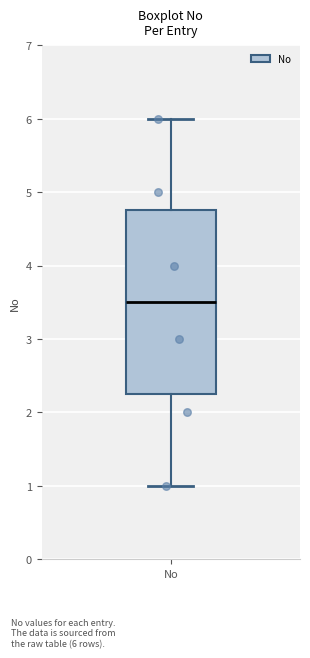

Transcribe this box plot: give where the median line is, the range the box spans, and where the two whiskers end, as read against the y-axis. The values are not printed on the chart, so give them approximately, as read against the axis.

median 3.5, box 2.3 to 4.8, whiskers 1.0 to 6.0